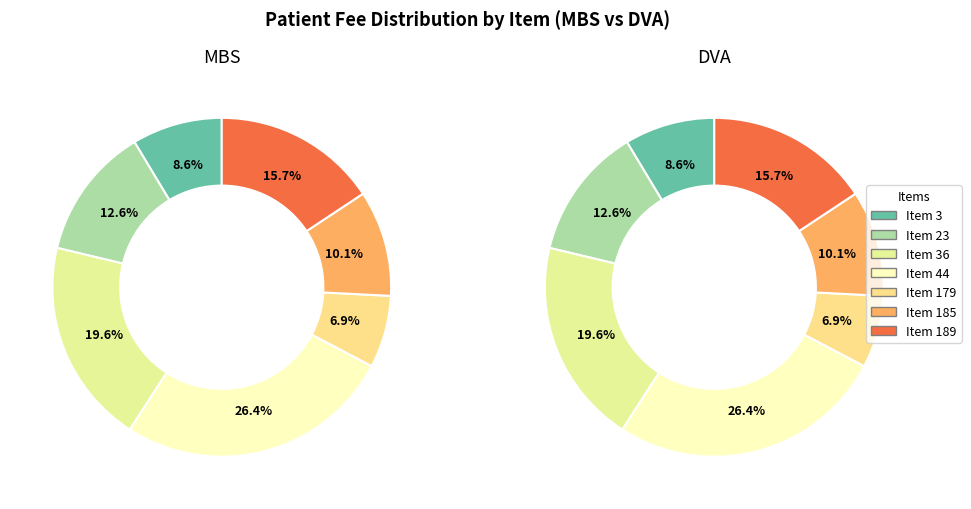

To the nearest percent, what is the combined percentage of Item 44 and Item 189?

42%